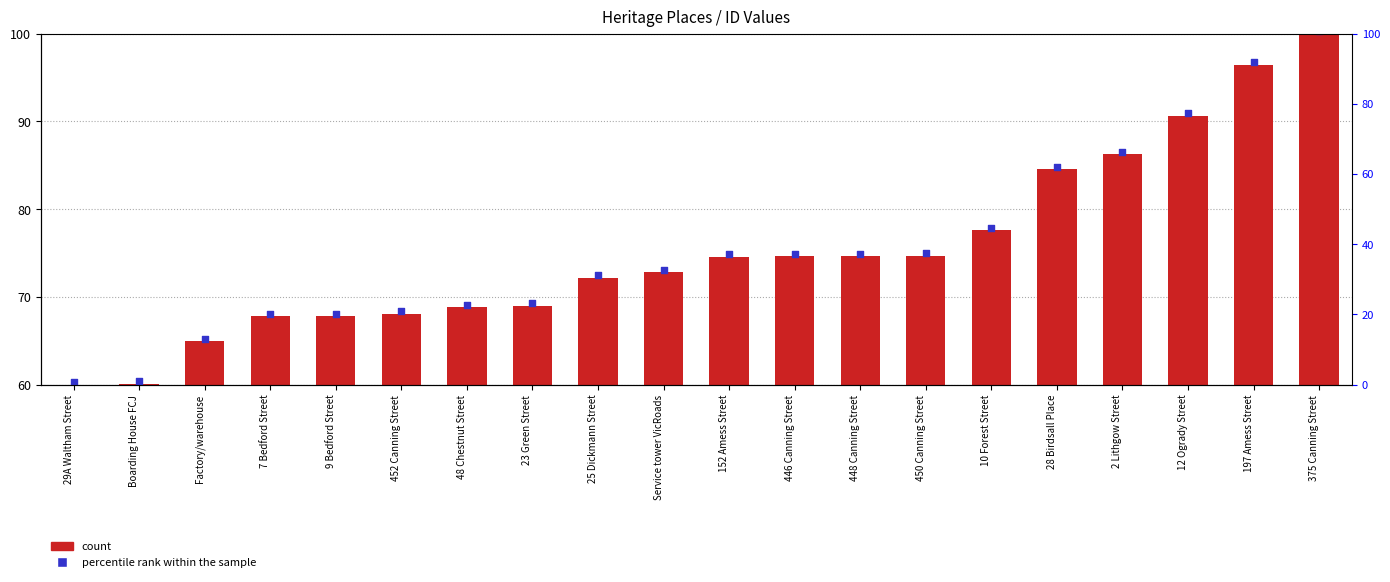

At which category is the sum across all series the highest?

375 Canning Street